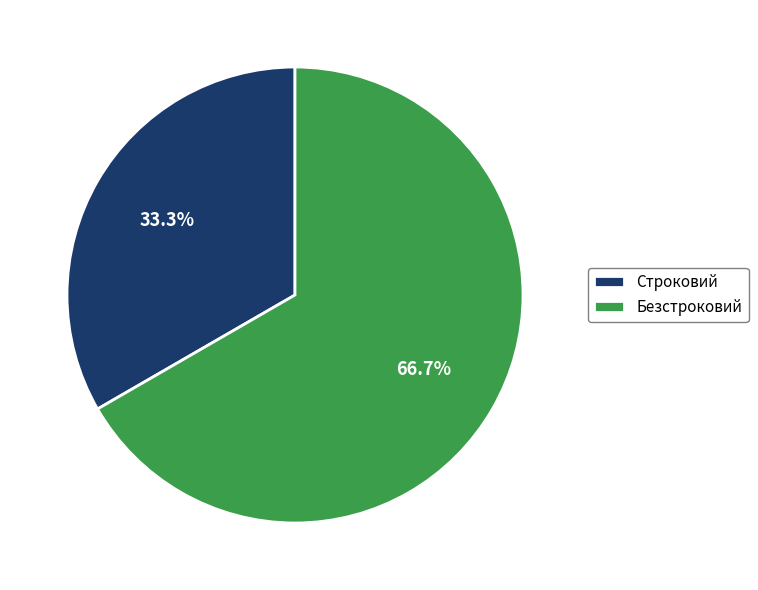

Approximately how many times larger is the value at Безстроковий compared to Строковий?

2.0